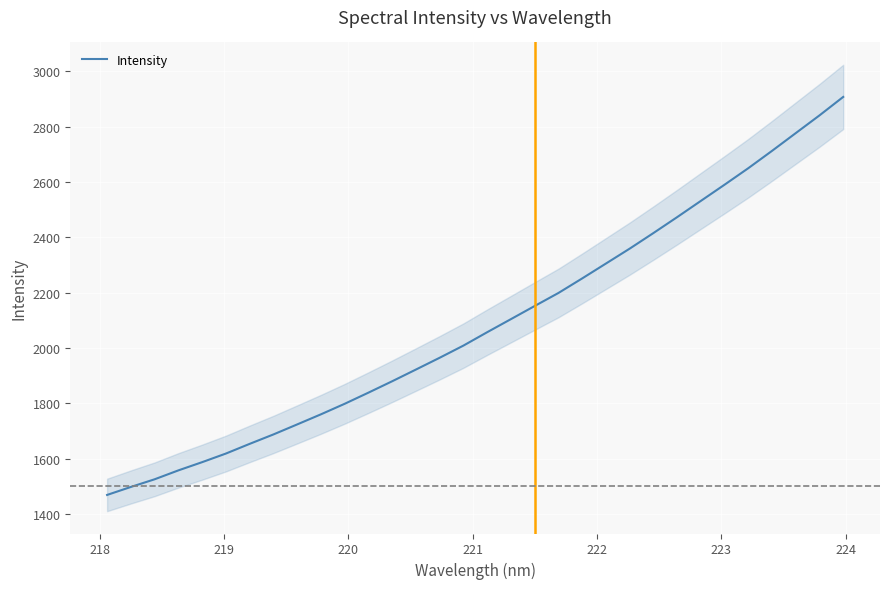

What is the average value?

2087.7